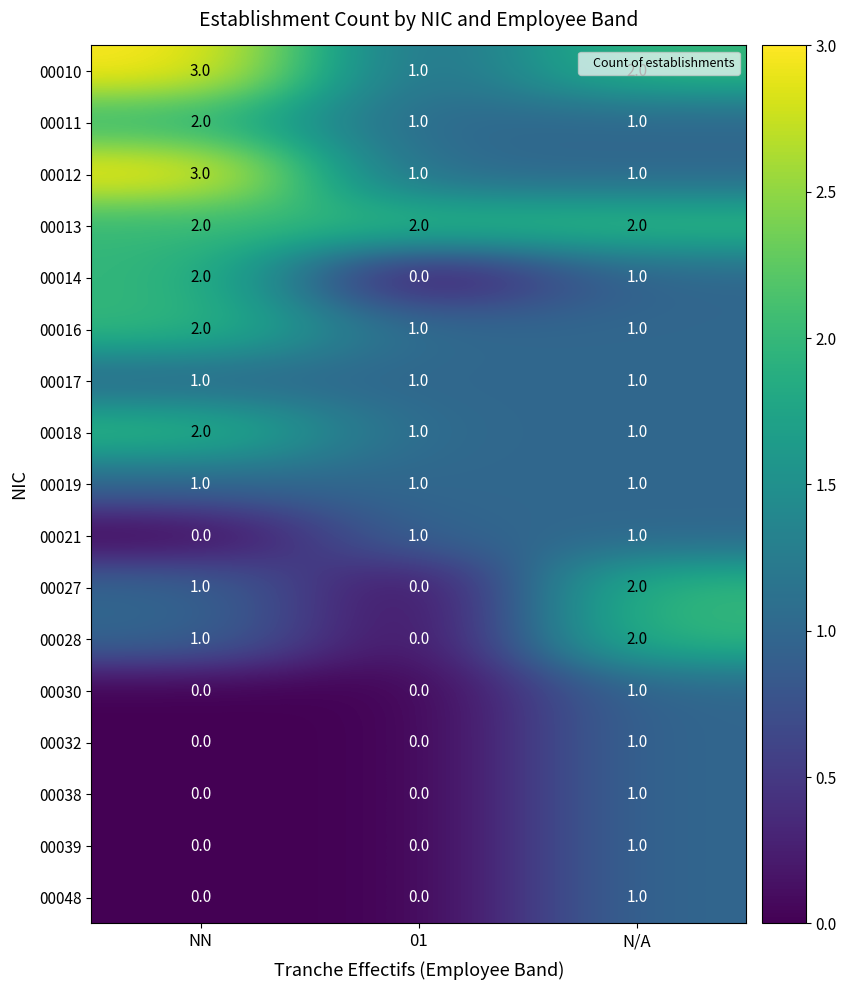

Which category has the highest value across all series?

NN